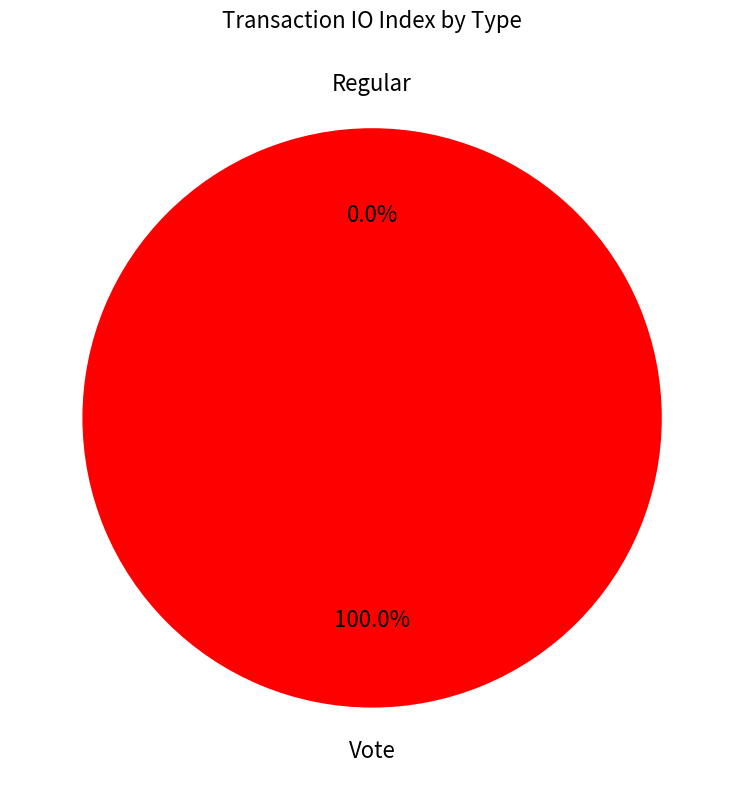

How many slices are in this pie chart?

2